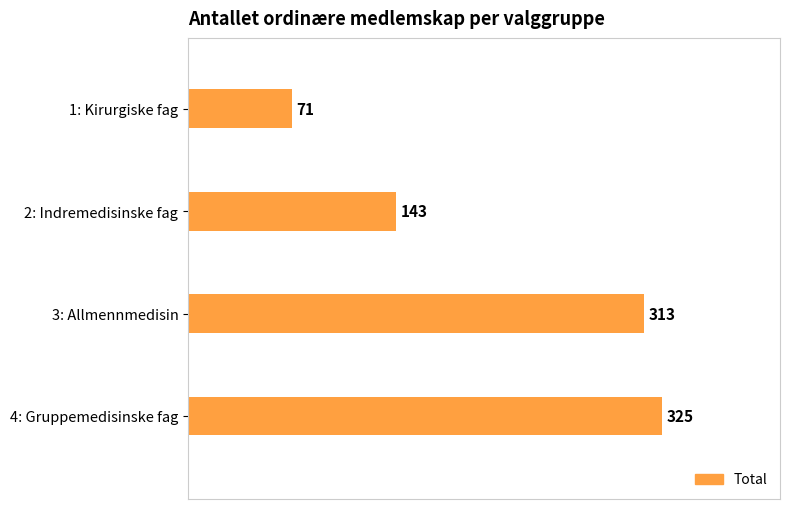

Reading top to bottom, what are all the values shown in this chart?

1: Kirurgiske fag=71	2: Indremedisinske fag=143	3: Allmennmedisin=313	4: Gruppemedisinske fag=325